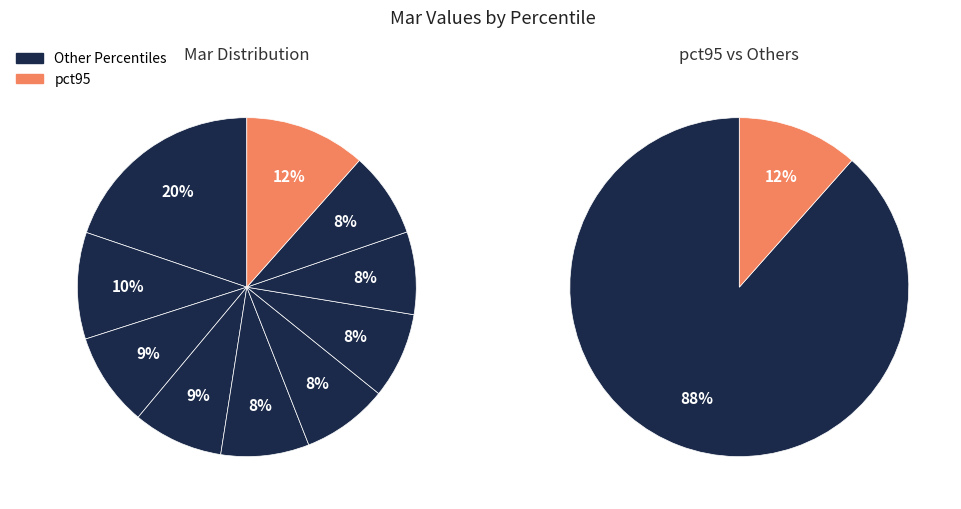

The pct15 slice represents 2% of the pie. True or false?

False